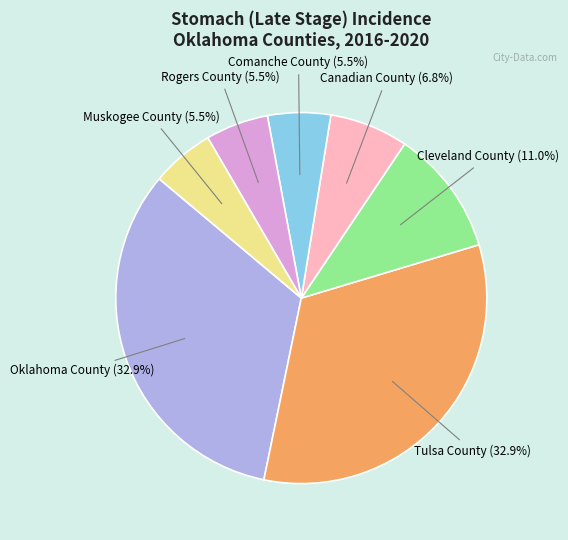

How many slices are in this pie chart?

7